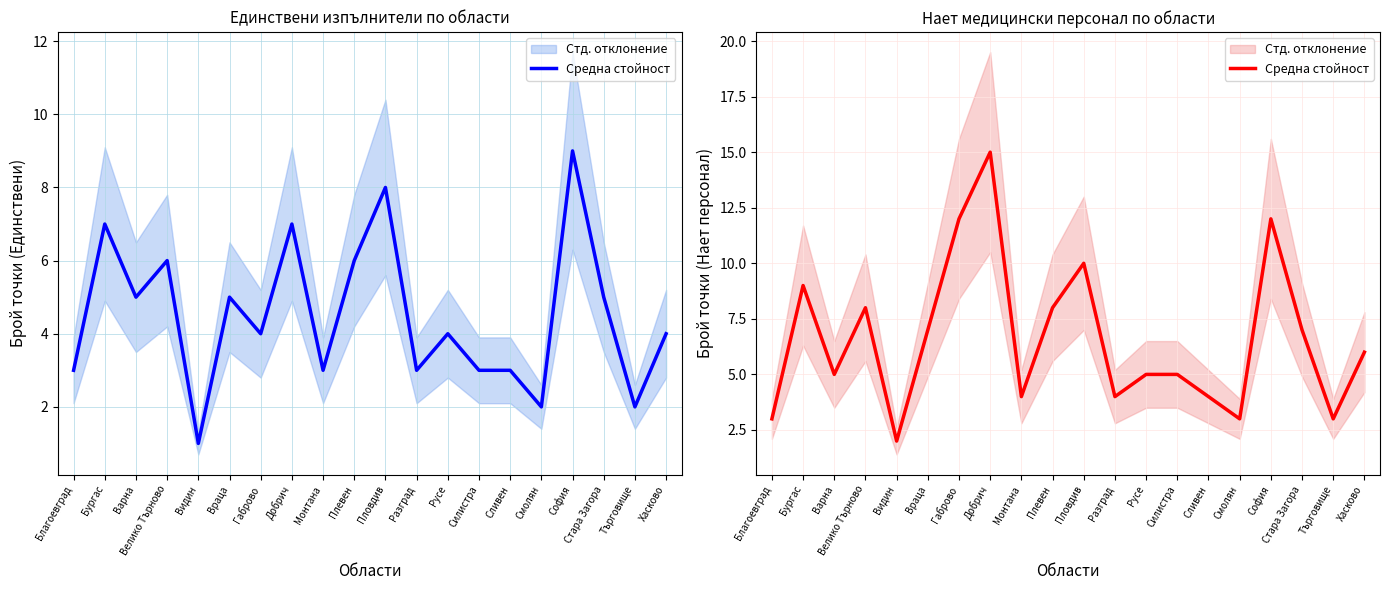

Reading left to right, extract all data points from this chart.

3	9	5	8	2	7	12	15	4	8	10	4	5	5	4	3	12	7	3	6